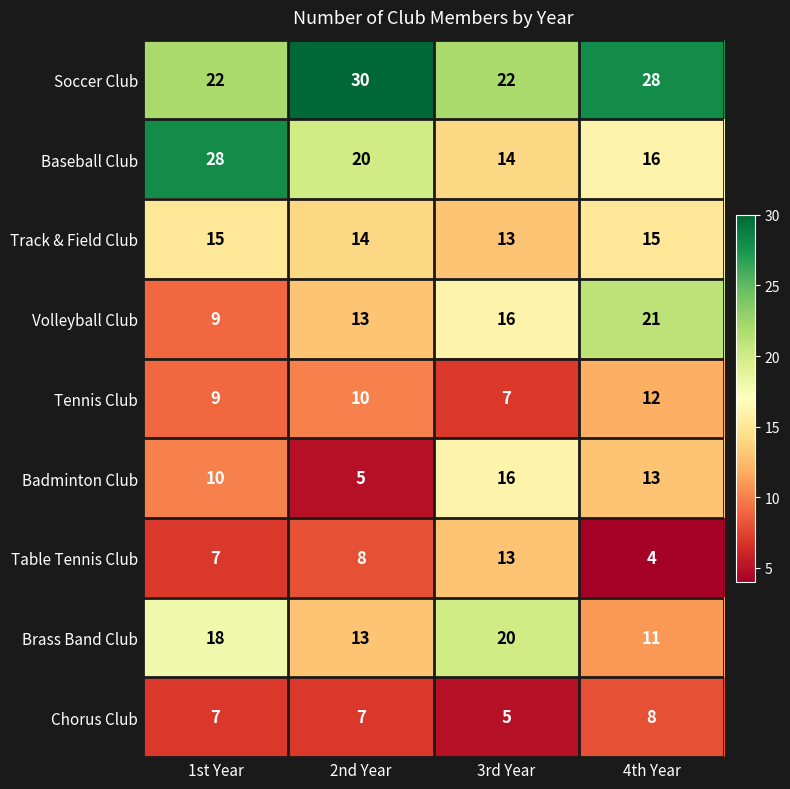

What is the sum of the Table Tennis Club values at 4th Year and 1st Year?

11